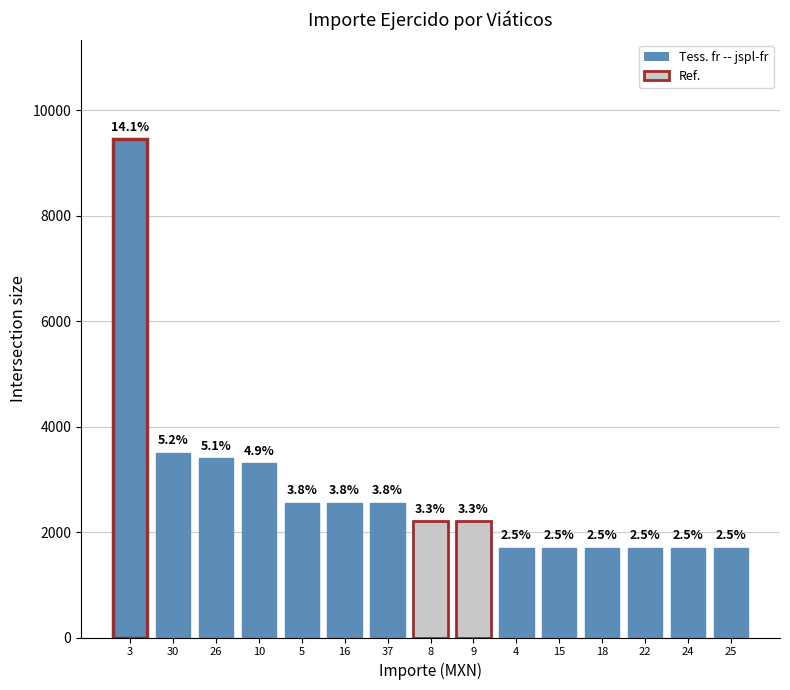

Does the chart contain any negative values?

No